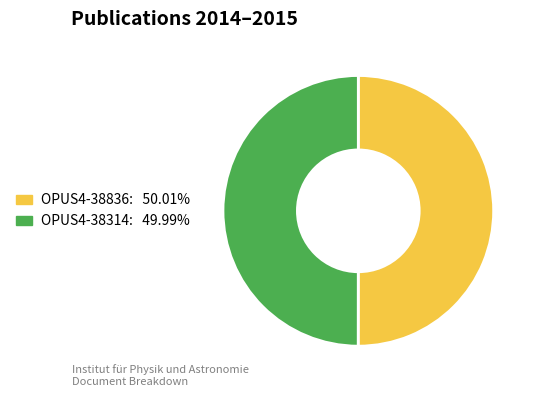

Do OPUS4-38836 and OPUS4-38314 together represent more than half of the pie?

Yes